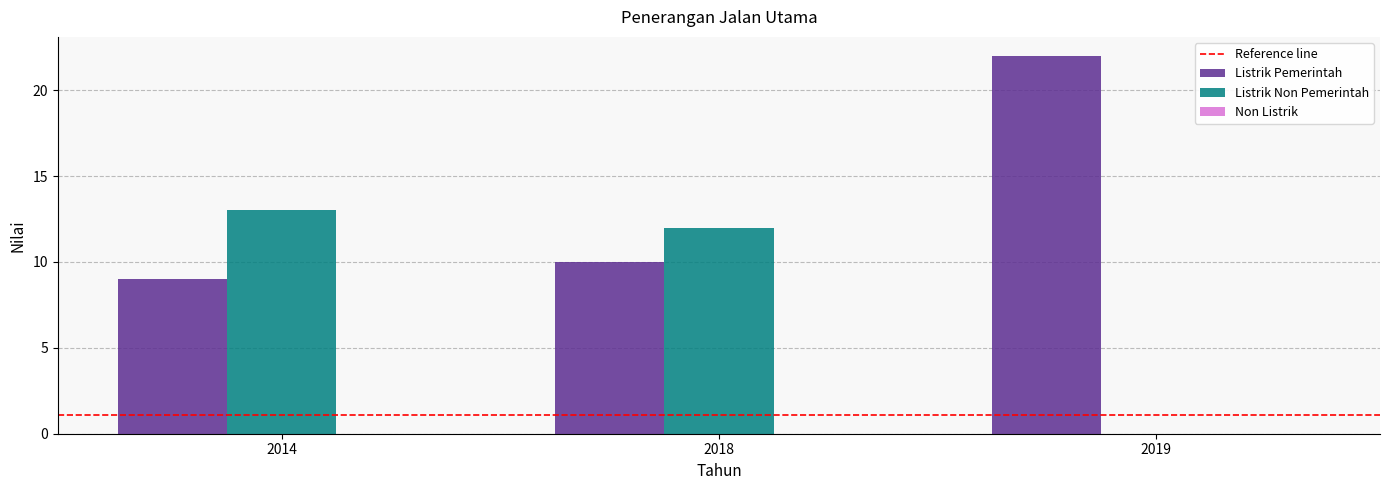

What is the difference between the Listrik Non Pemerintah values at 2019 and 2014?

13